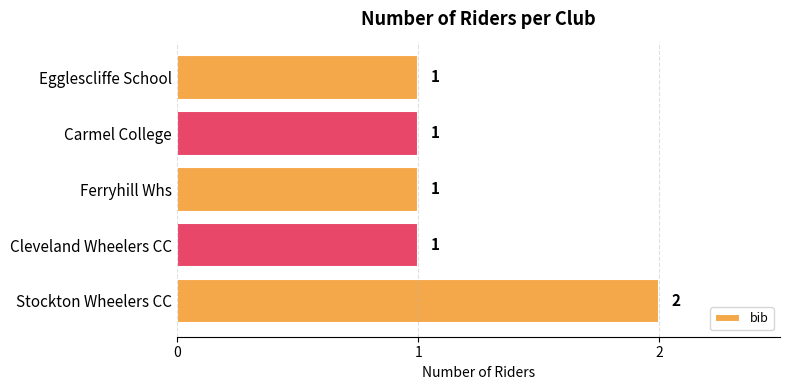

True or false: the data shows 0 at Cleveland Wheelers CC.

False